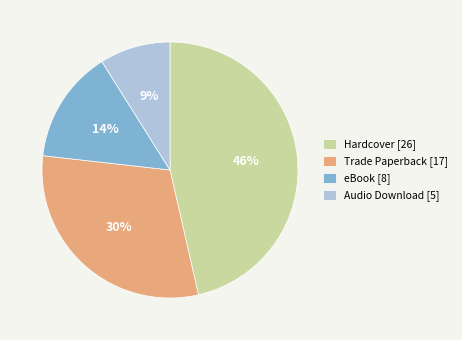

Do Trade Paperback and Hardcover together represent more than half of the pie?

Yes